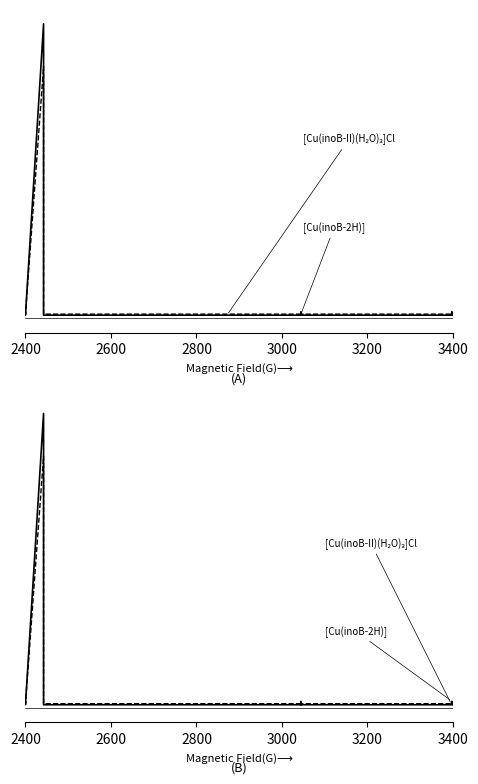

Rank the series by their average value, from lowest to highest.

[Cu(inoB-2H)], [Cu(inoB-II)(H2O)3]Cl